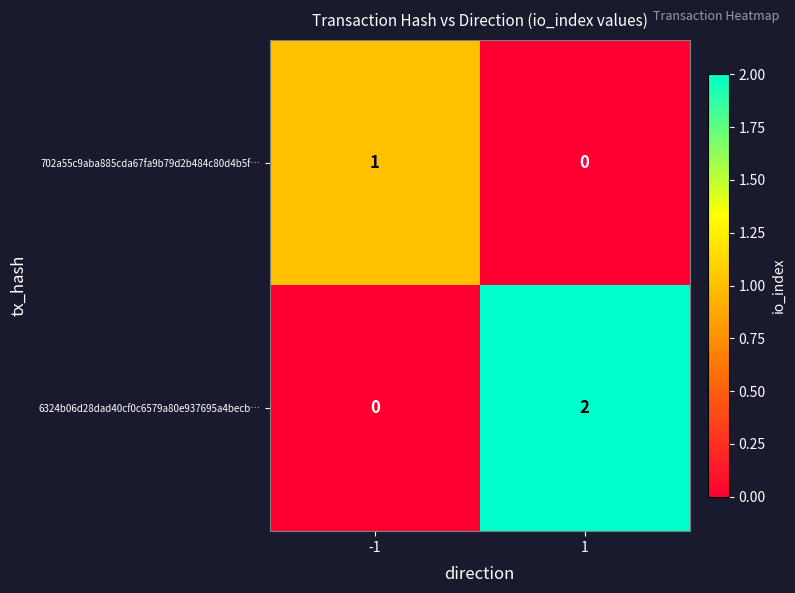

The value of 6324b06d28dad40cf0c6579a80e937695a4becb… at -1 is 0. True or false?

True